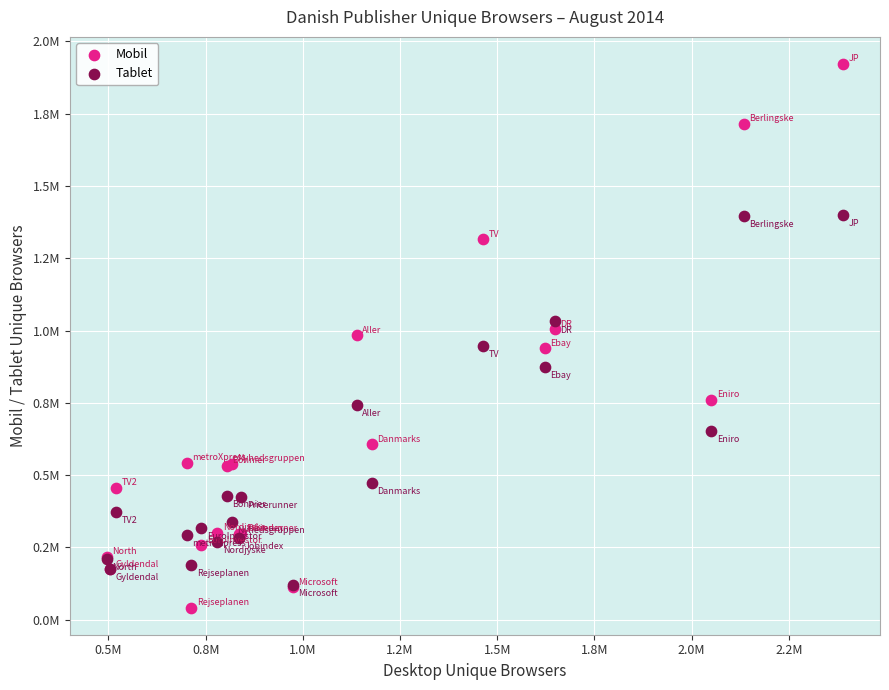

Which series contains the lowest Y value?

Mobil